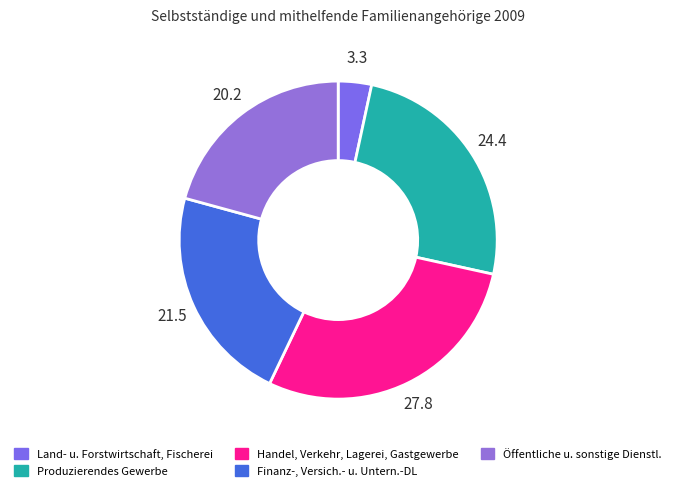

Which slice is the largest?

Handel, Verkehr, Lagerei, Gastgewerbe